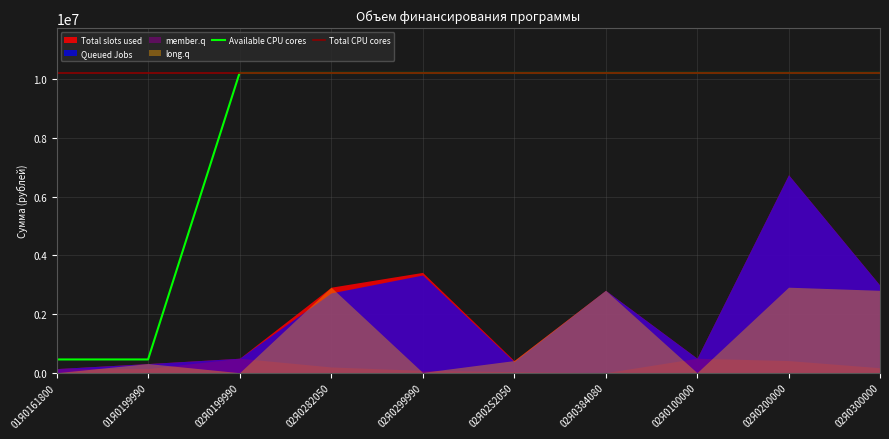

True or false: Available CPU cores has a value of 10210635.2 at 02Я0299990.

True